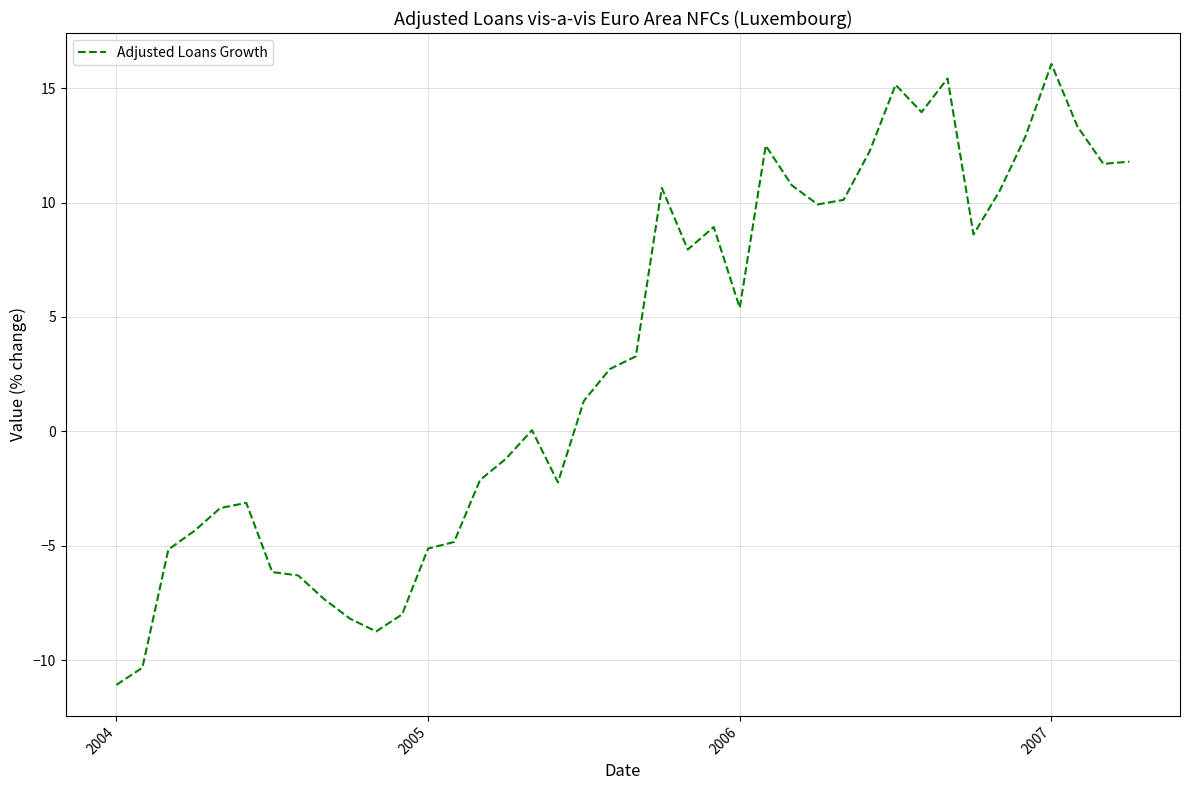

What is the maximum value shown in the chart?

16.0